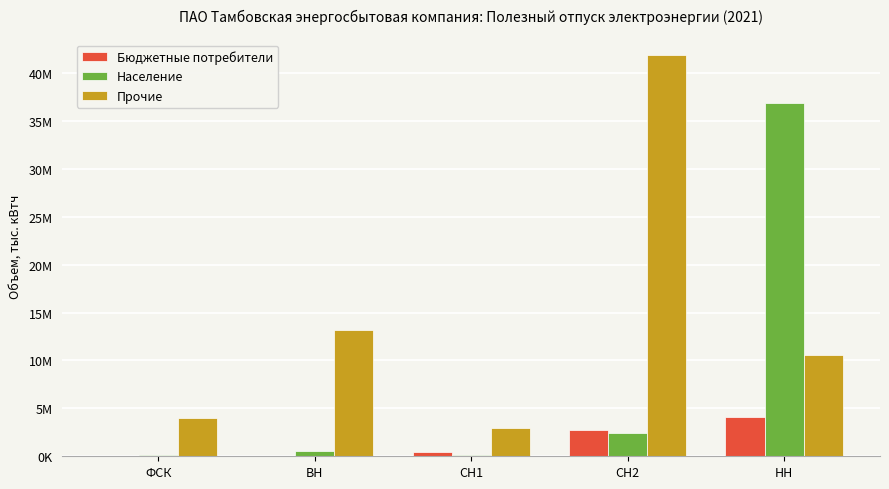

Does the chart contain stacked bars?

No